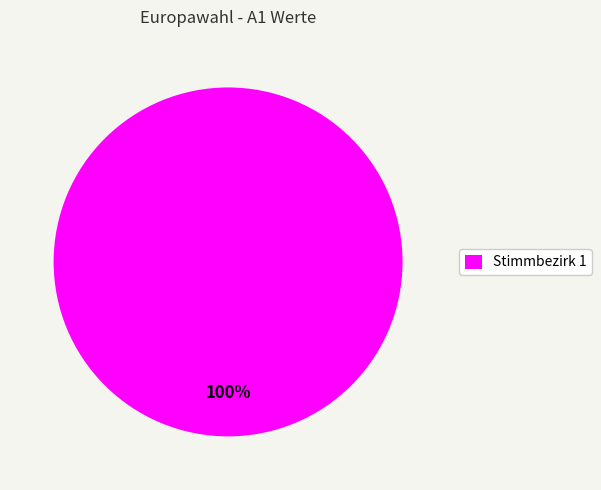

What percentage is the Stimmbezirk 1 slice, to the nearest percent?

100%